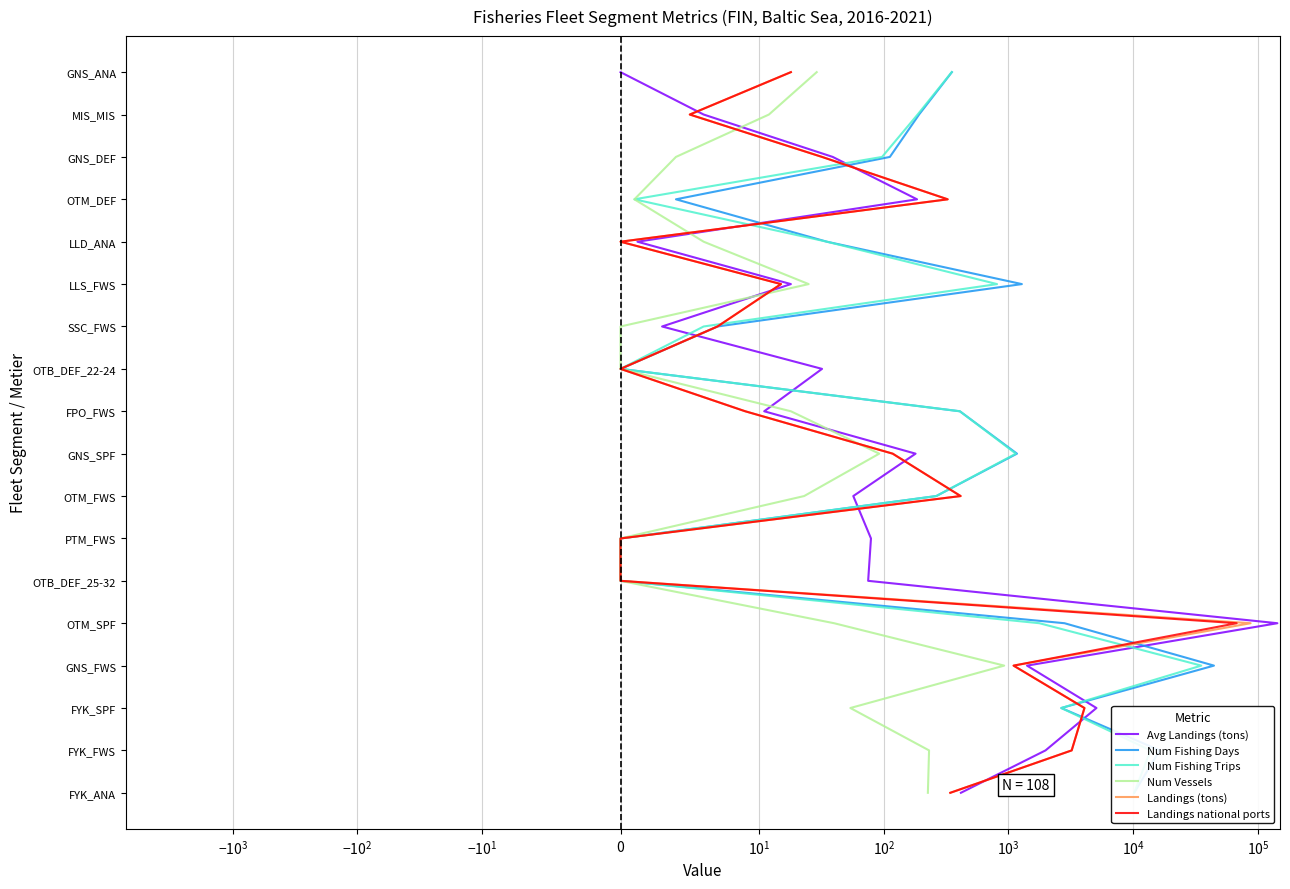

How many lines are shown in the chart?

6